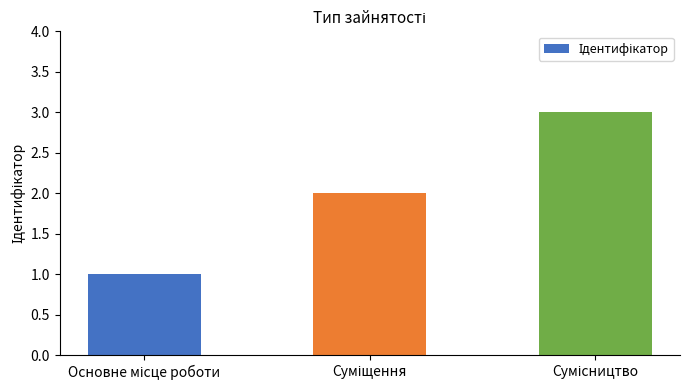

What is the sum of all values?

6